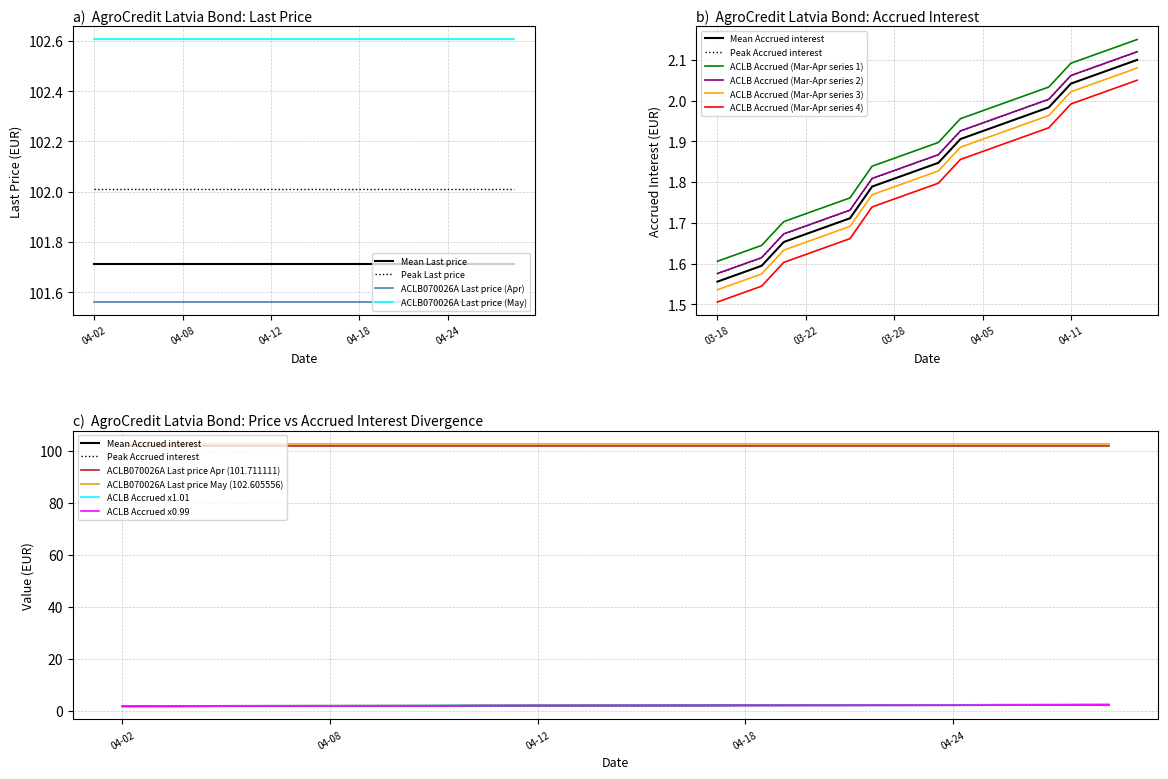

True or false: ACLB-Peak Accrued interest and ACLB070026A Accrued interest intersect in this chart.

False